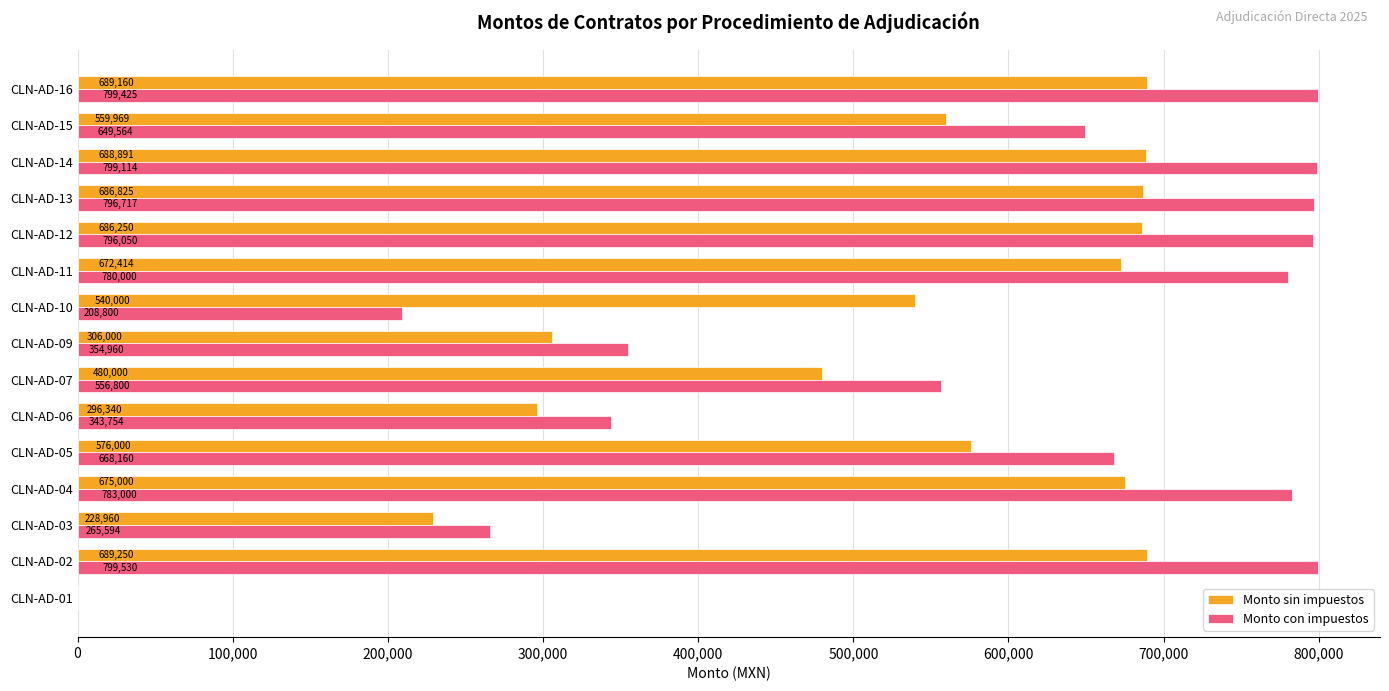

How many distinct data groups are displayed?

2